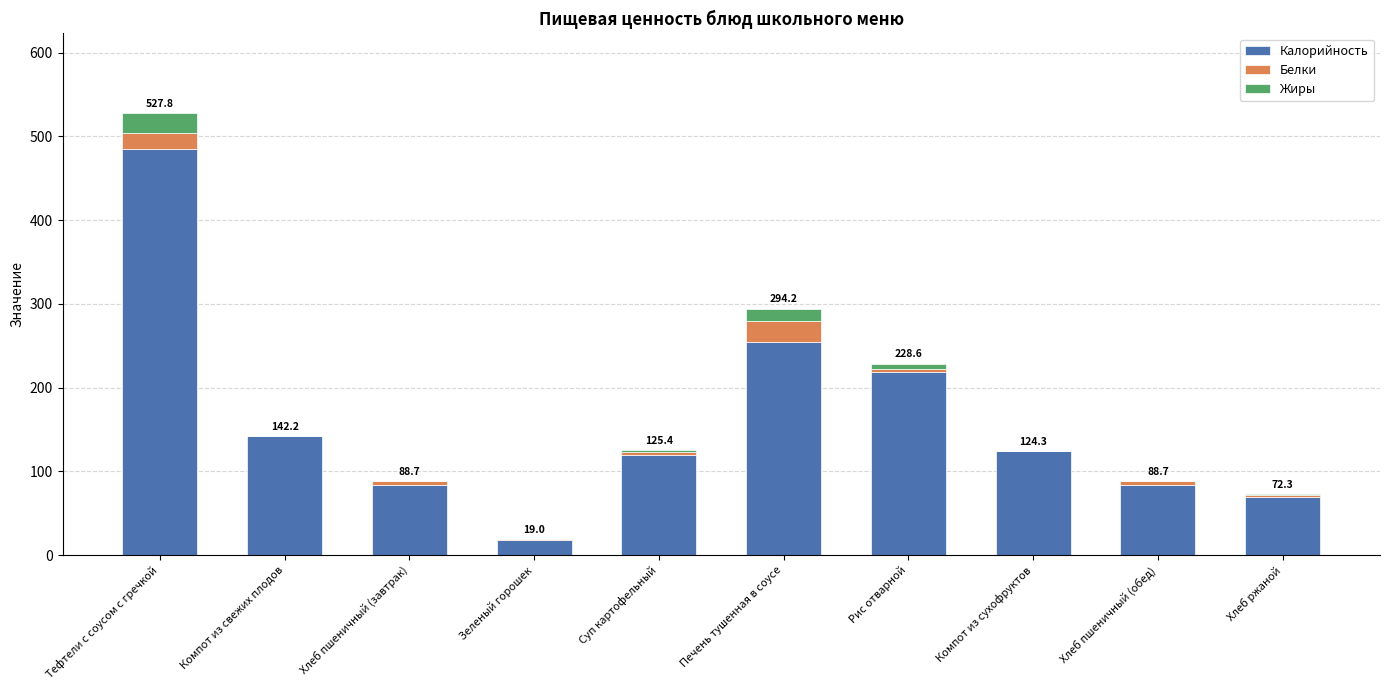

At which category is the sum across all series the highest?

Тефтели с соусом с гречкой